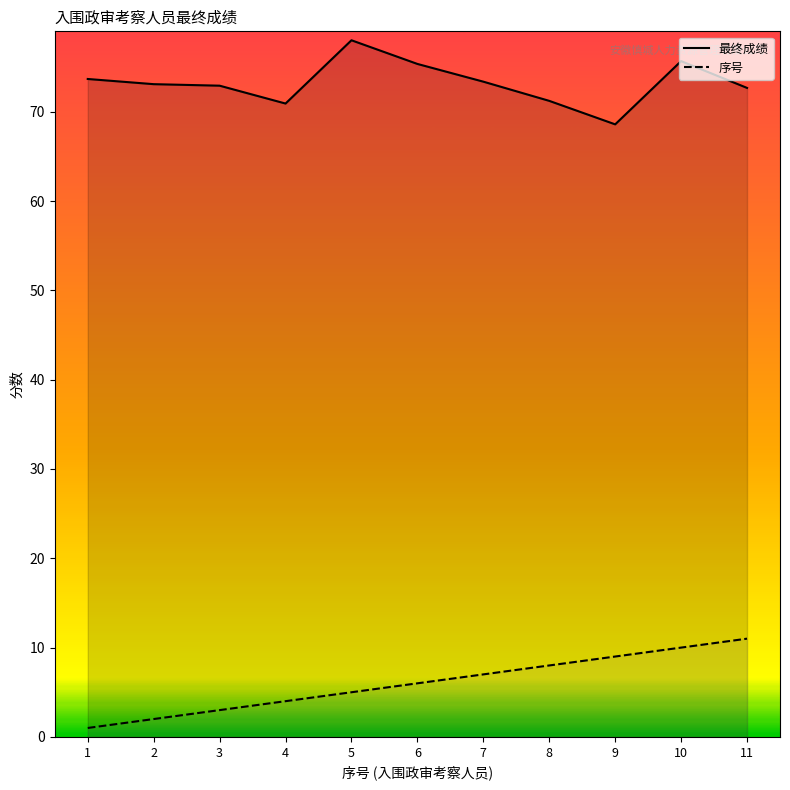

At which label does 最终成绩 first exceed 73?

1